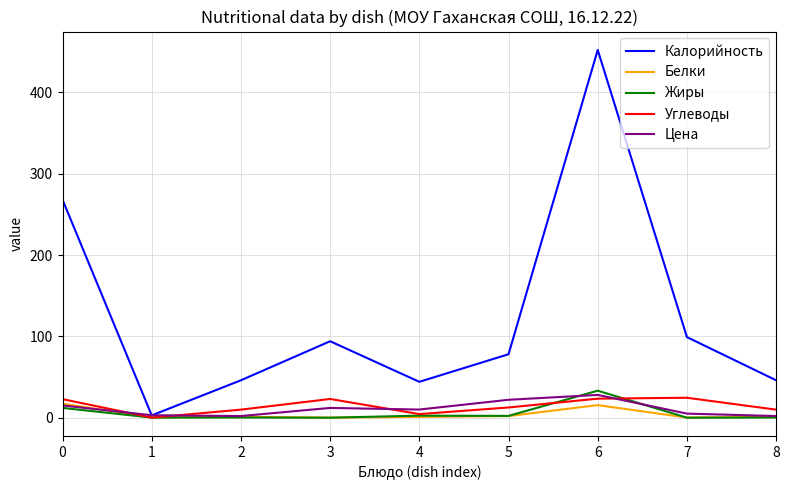

How many lines are shown in the chart?

5